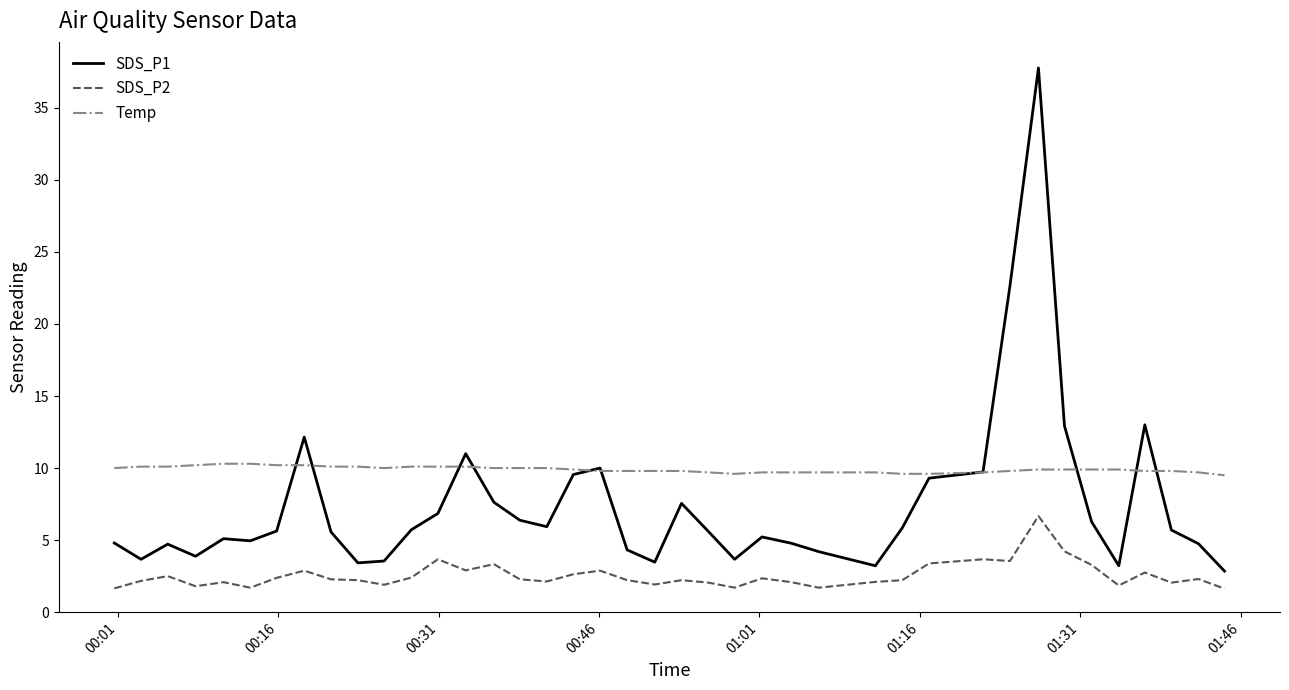

What are all the series names shown in the legend?

SDS_P1, SDS_P2, Temp